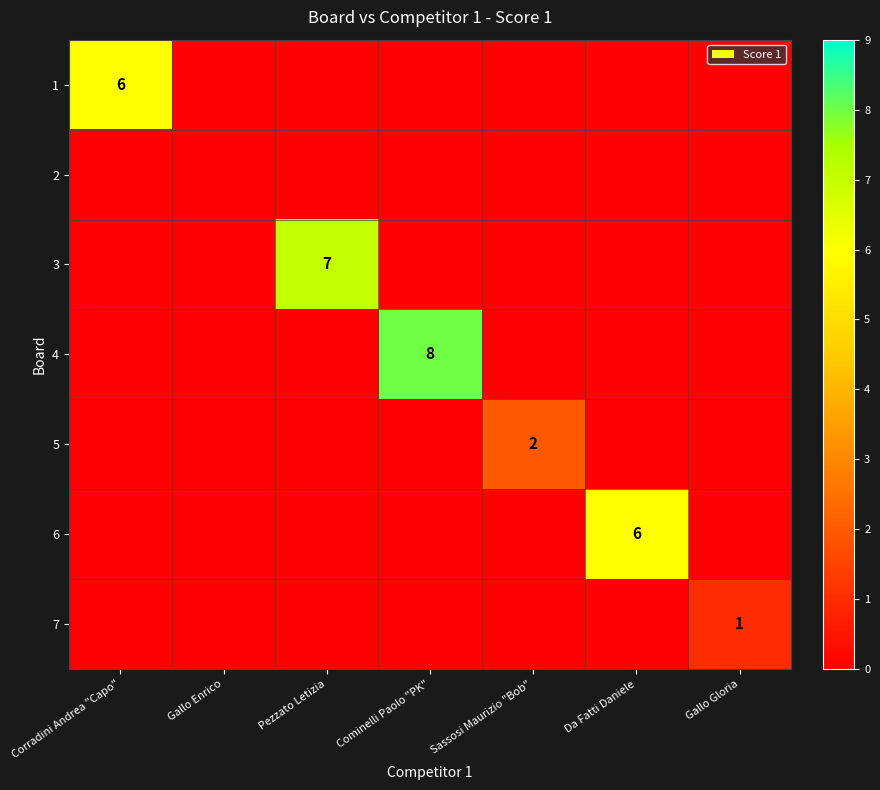

How many values in 4 are above zero?

1